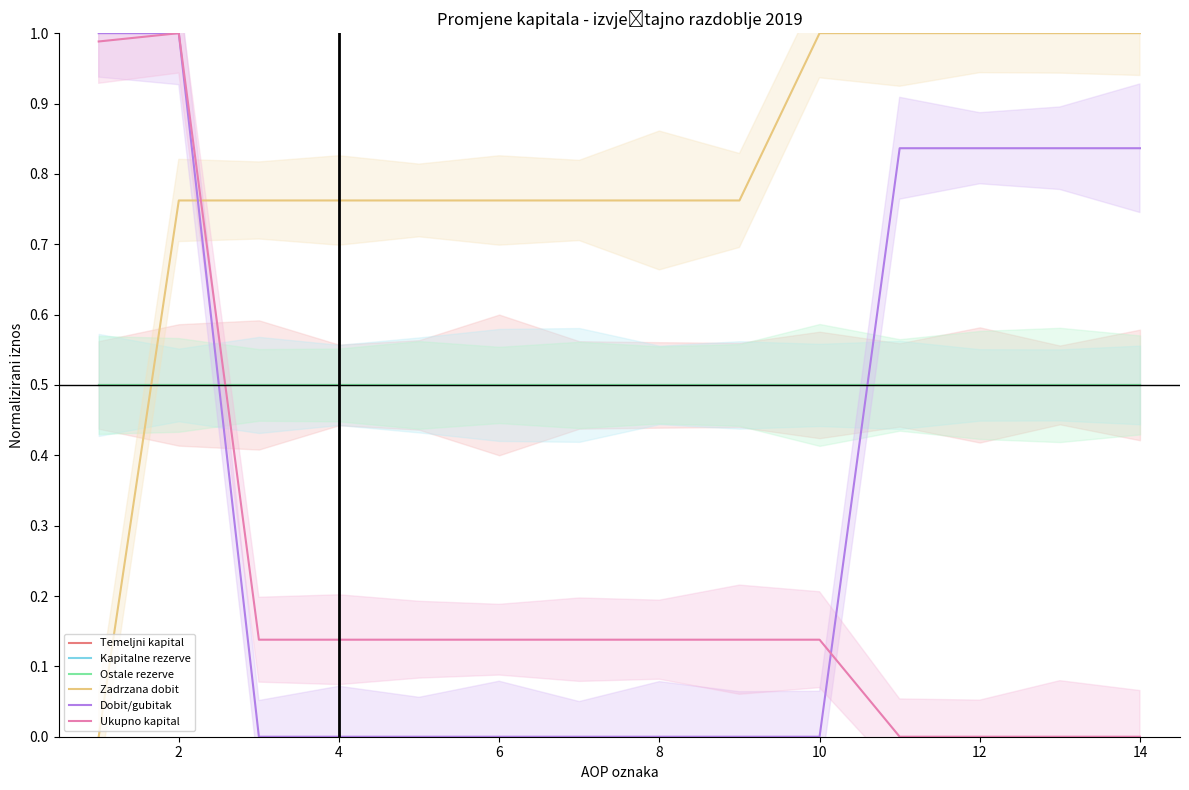

How many lines are shown in the chart?

6